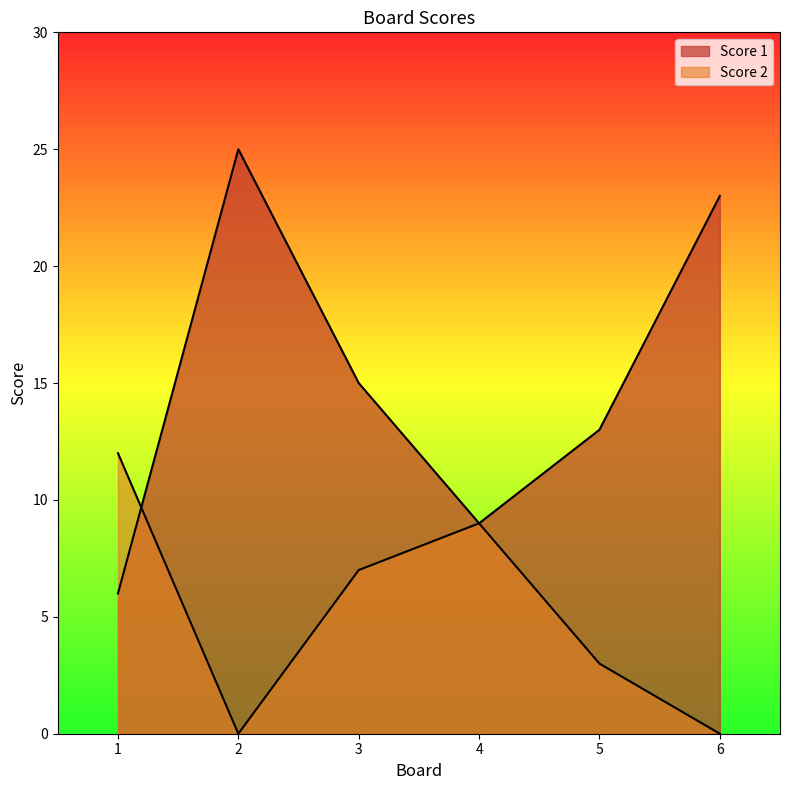

Is it true that Score 2 equals 2 at 5?

False